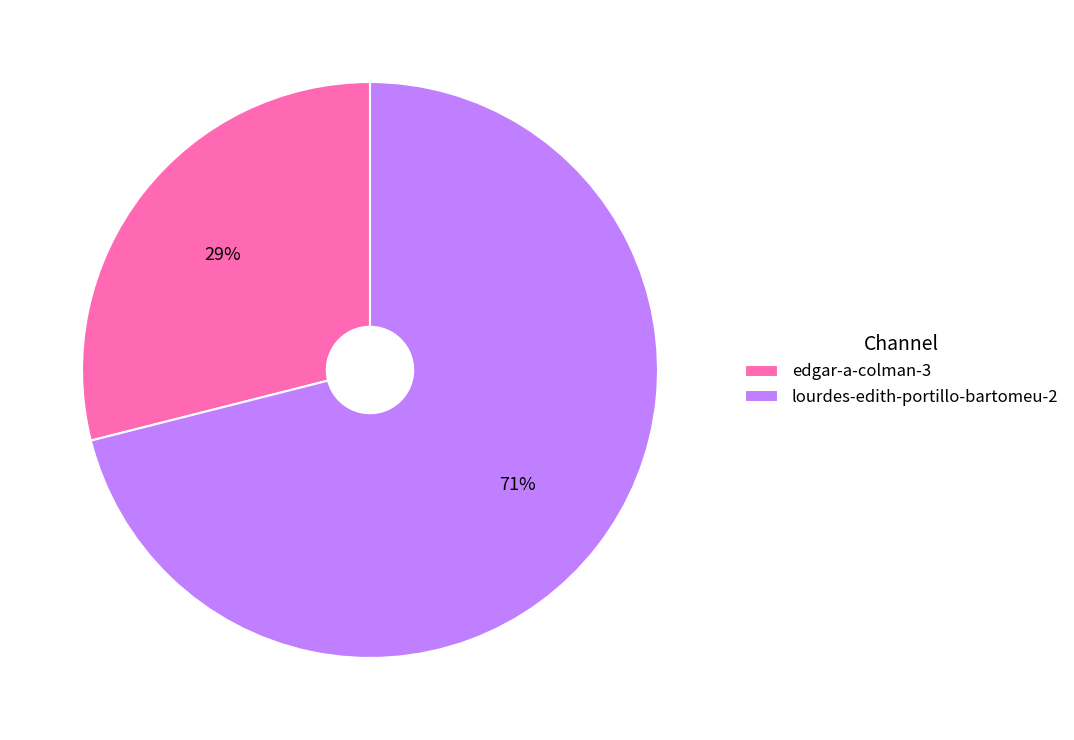

To the nearest percent, what is the difference between the largest and smallest slice percentages?

42%